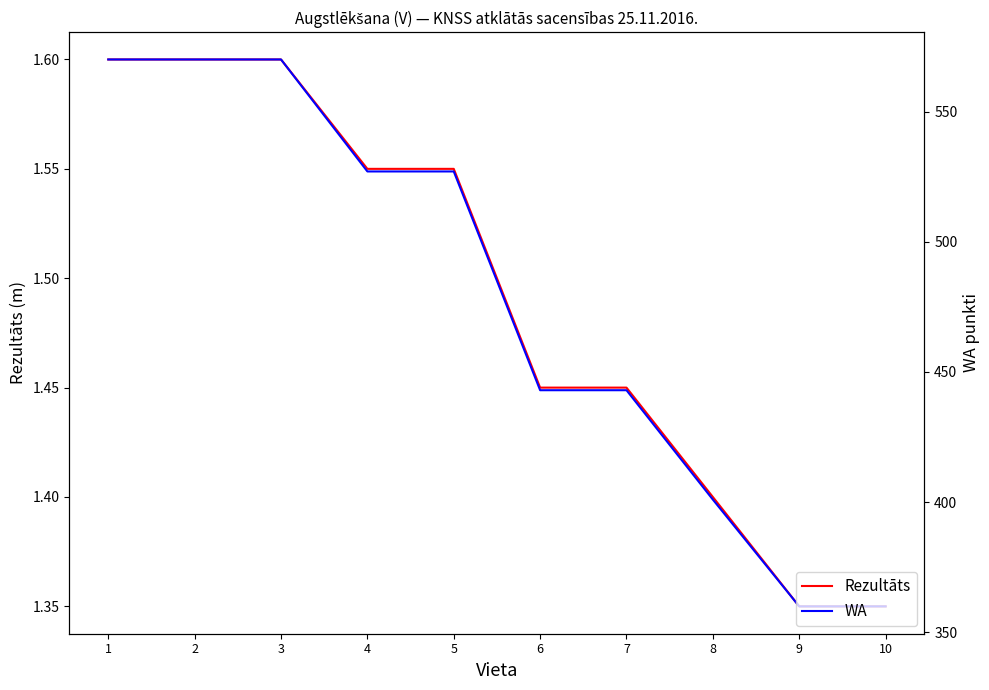

Is it true that Rezultāts equals 0.4 at 10?

False